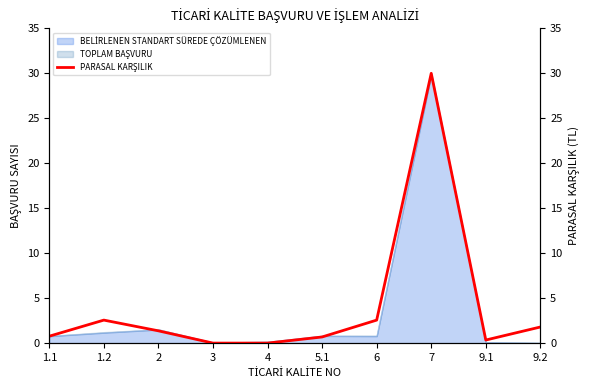

What is the sum of all values?

40.1